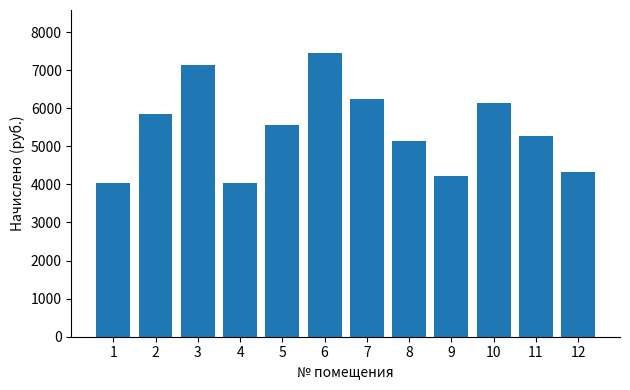

What is the smallest value displayed?

4042.8